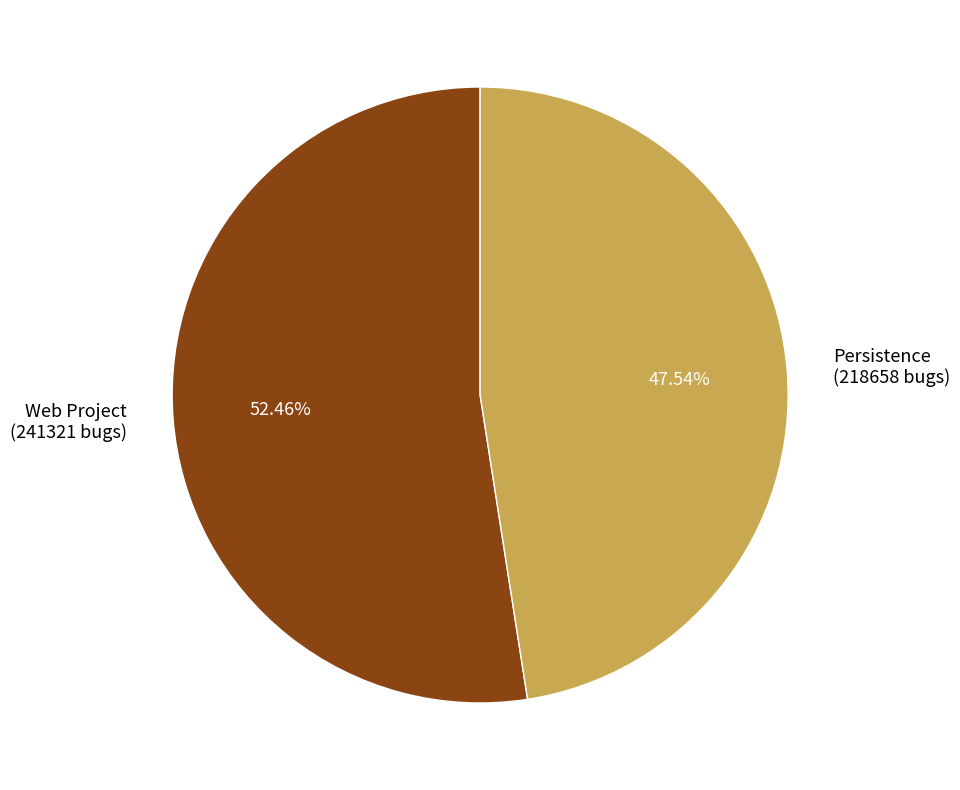

Rank the categories by value from lowest to highest.

Persistence, Web Project